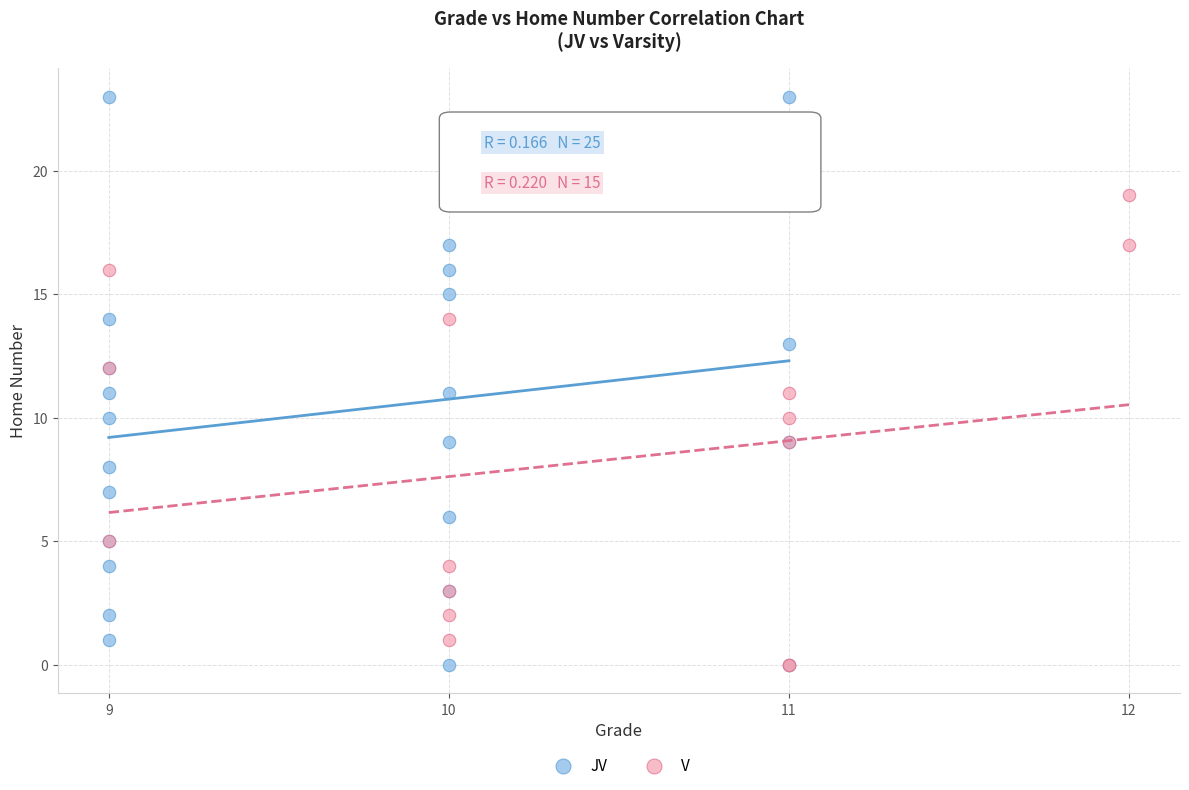

Which series reaches the maximum Y coordinate?

JV